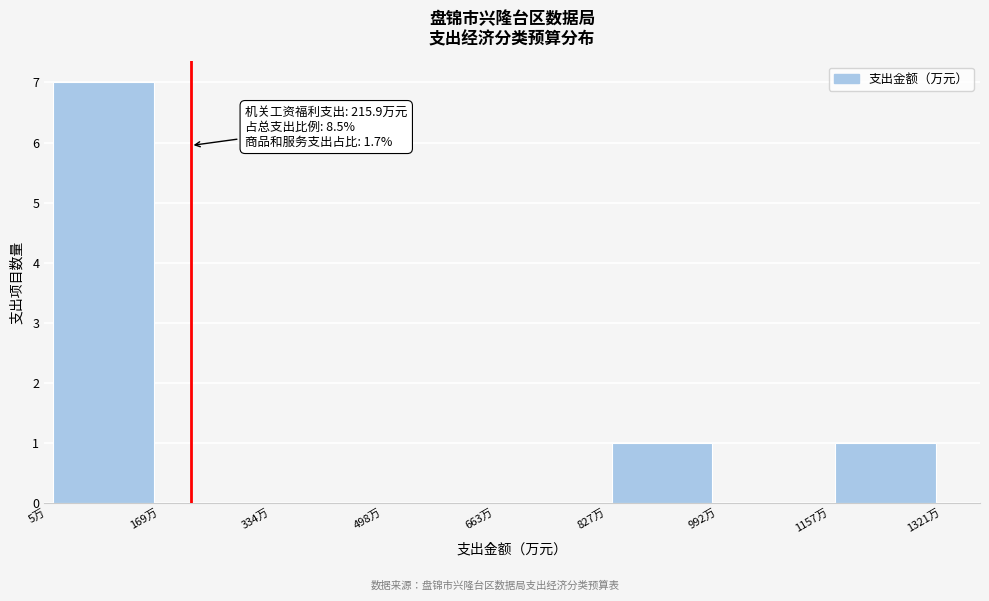

Over which range of the x-axis is the bar tallest?

0 to 160